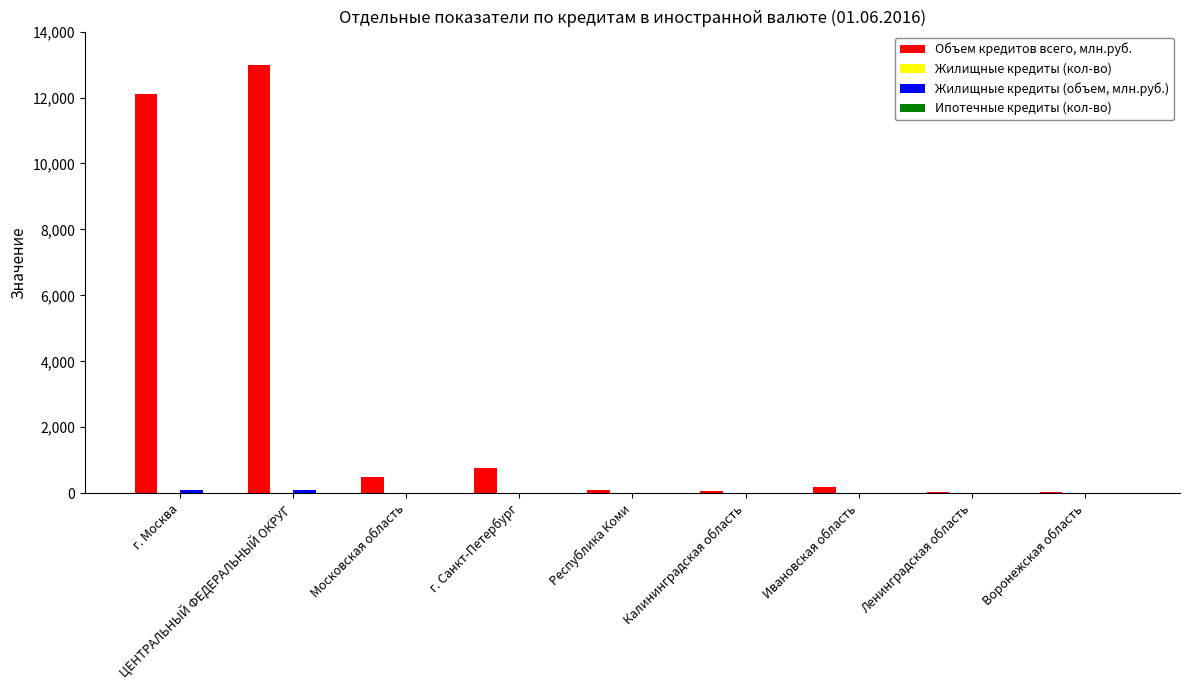

Which series changed the most between г. Москва and Калининградская область?

Объем кредитов всего, млн.руб.